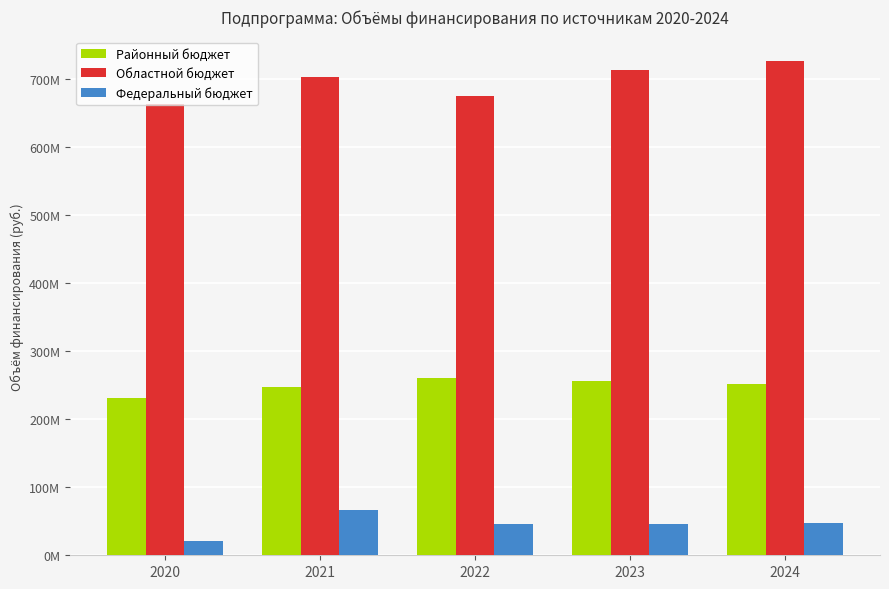

What is the value of the Федеральный бюджет bar at the 5th from the left?

47288583.2